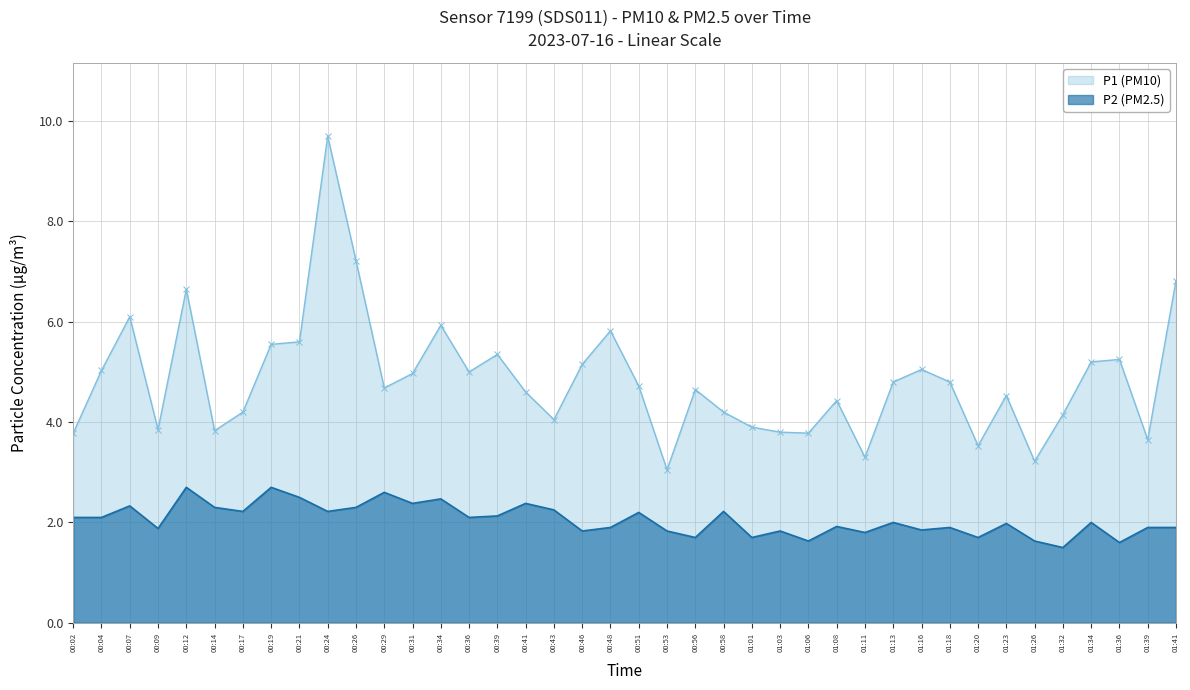

Which series changed the most between 00:04 and 00:58?

P1 (PM10)